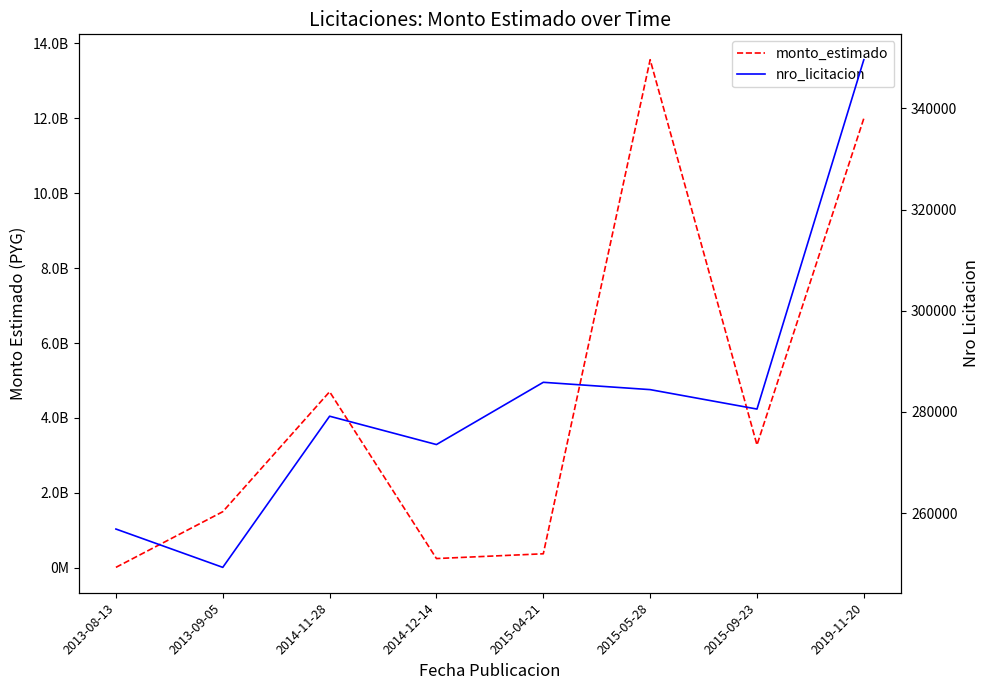

Which series has the widest spread of values?

monto_estimado